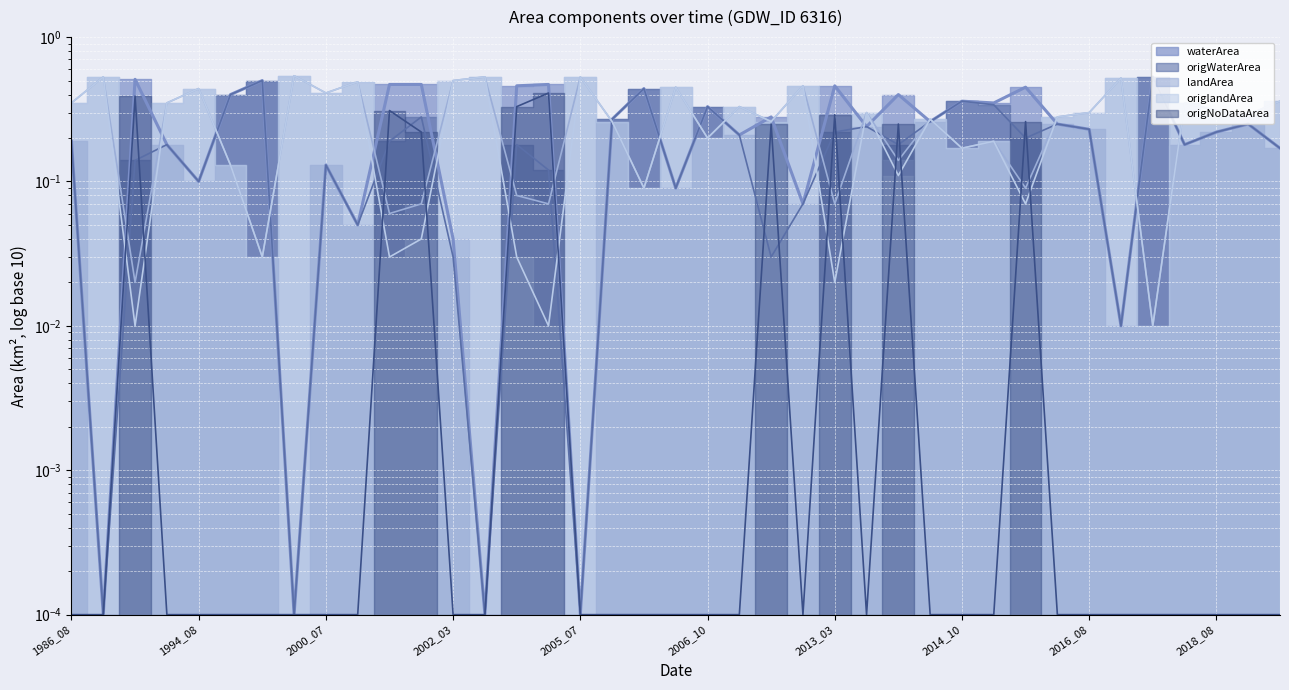

Which series has the largest total across all categories?

landArea